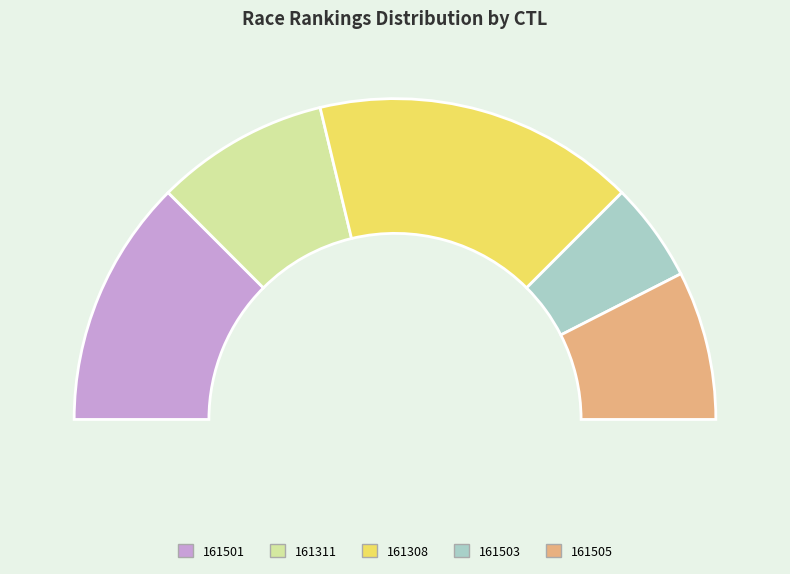

Which slice is the smallest?

161503